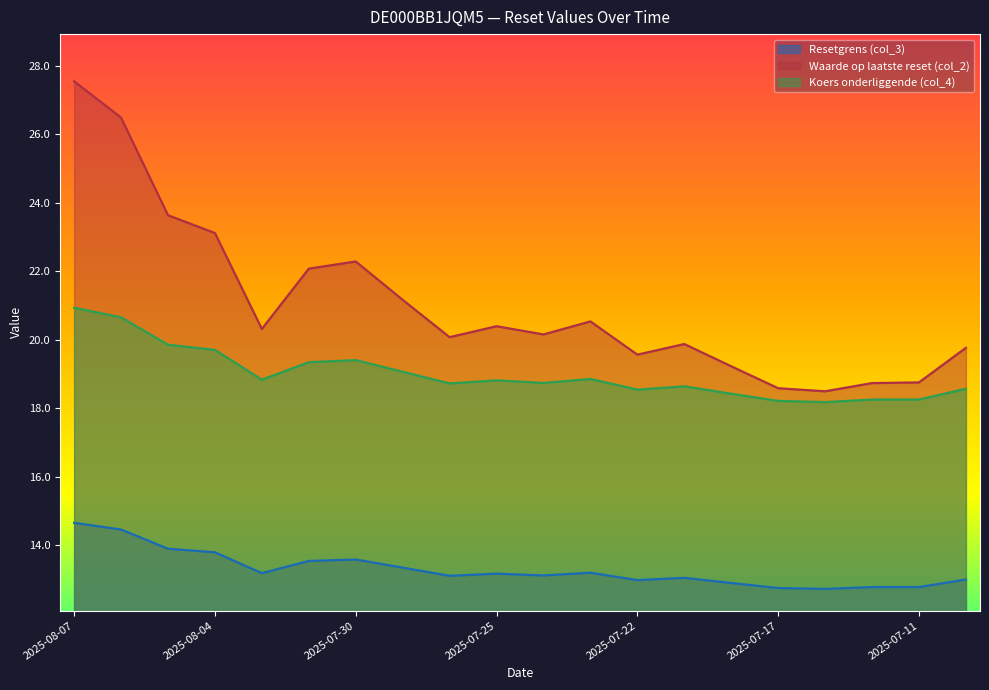

Does the chart have visible grid lines?

No